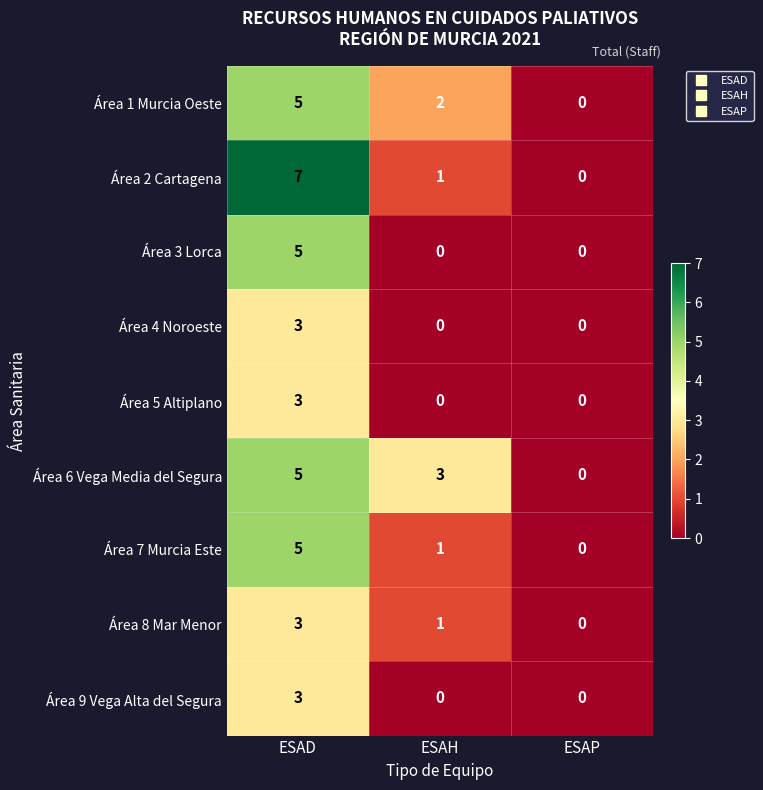

Read the Área 6 Vega Media del Segura value at ESAD.

5